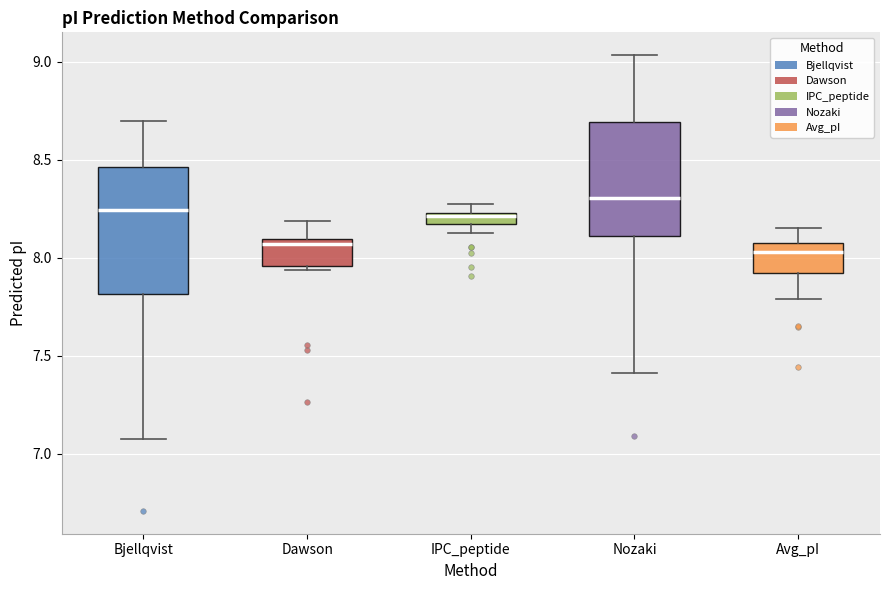

Which box is the tallest, from its lower edge to its upper edge?

Bjellqvist